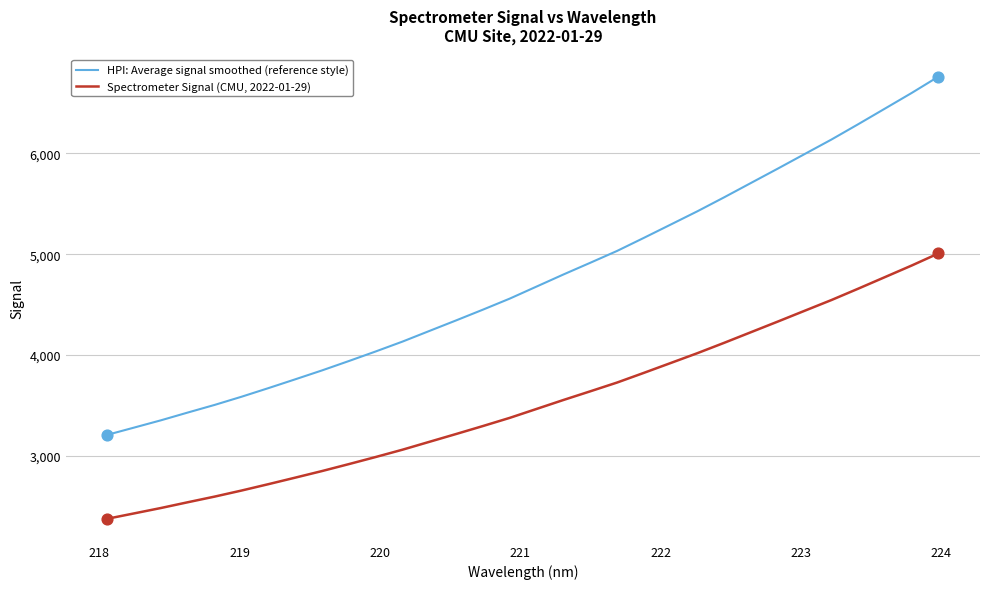

True or false: Spectrometer Signal (CMU, 2022-01-29) and HPI: Average signal smoothed (reference style) intersect in this chart.

False